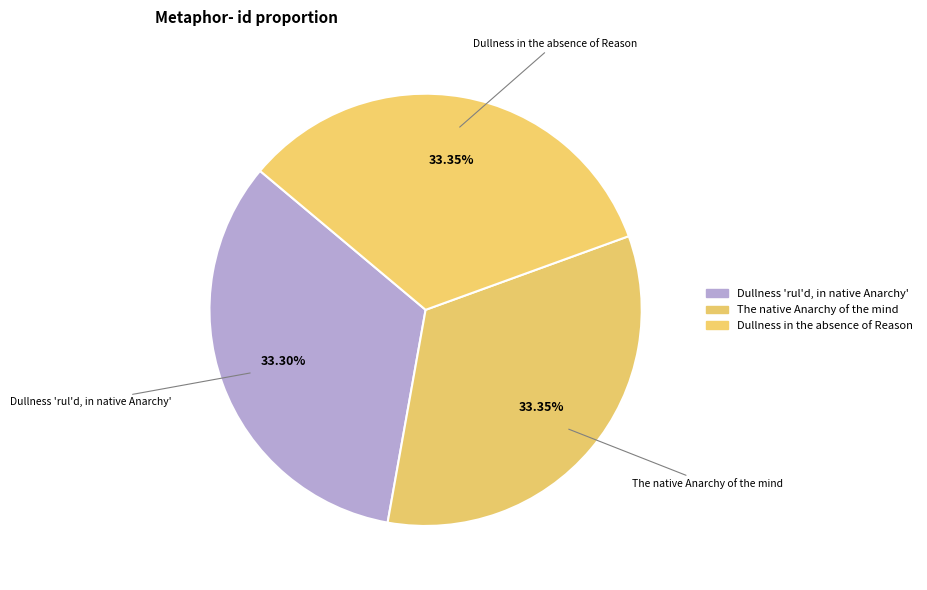

What is the ratio of the value at Dullness 'rul'd, in native Anarchy' to the value at Dullness in the absence of Reason?

1.0